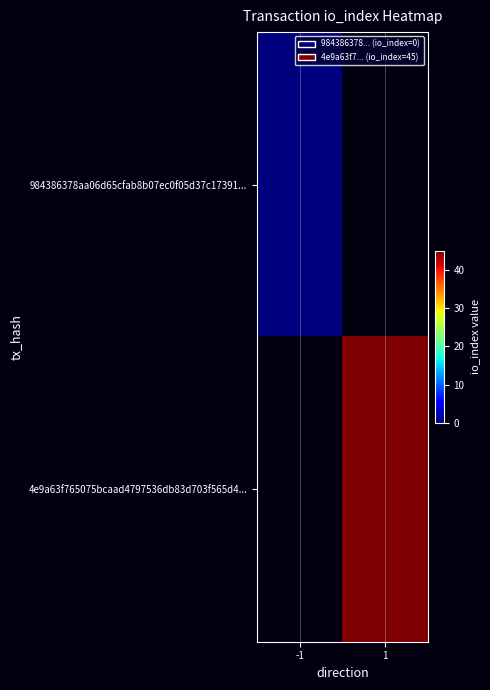

Count the number of categories in the chart.

2